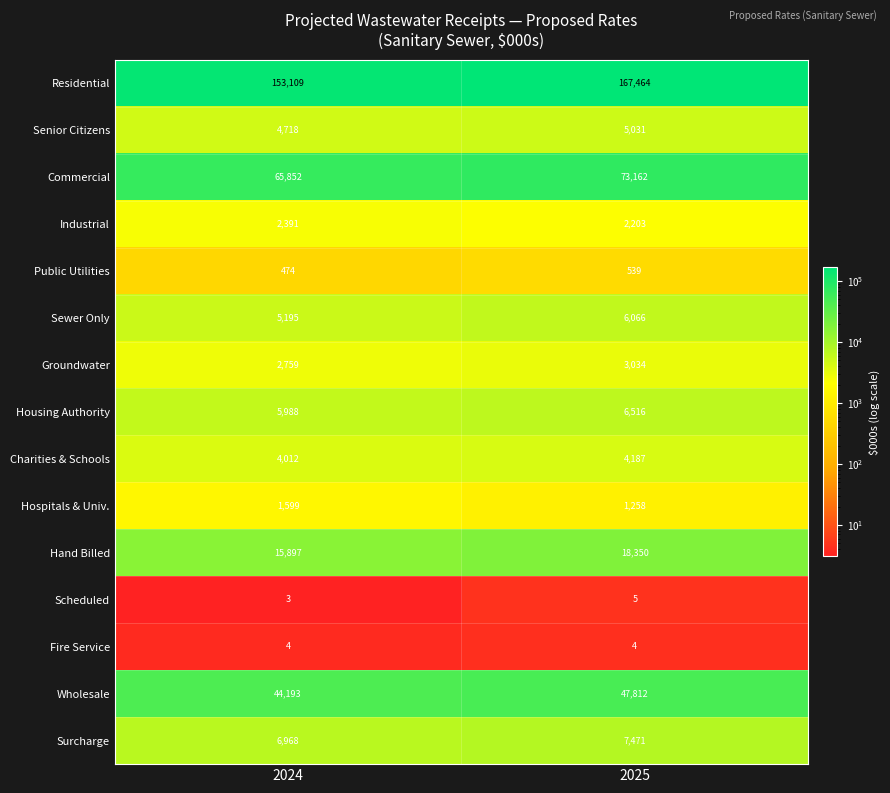

Where is Commercial nearest to the value 69507?

2024